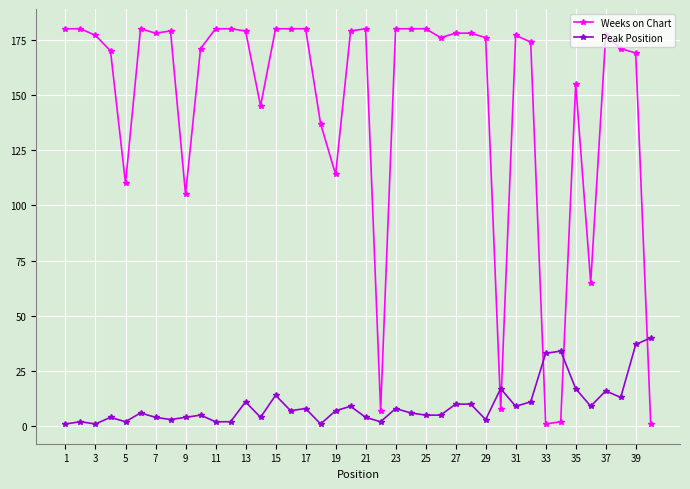

List the series in order of their peak value, highest first.

Weeks on Chart, Peak Position